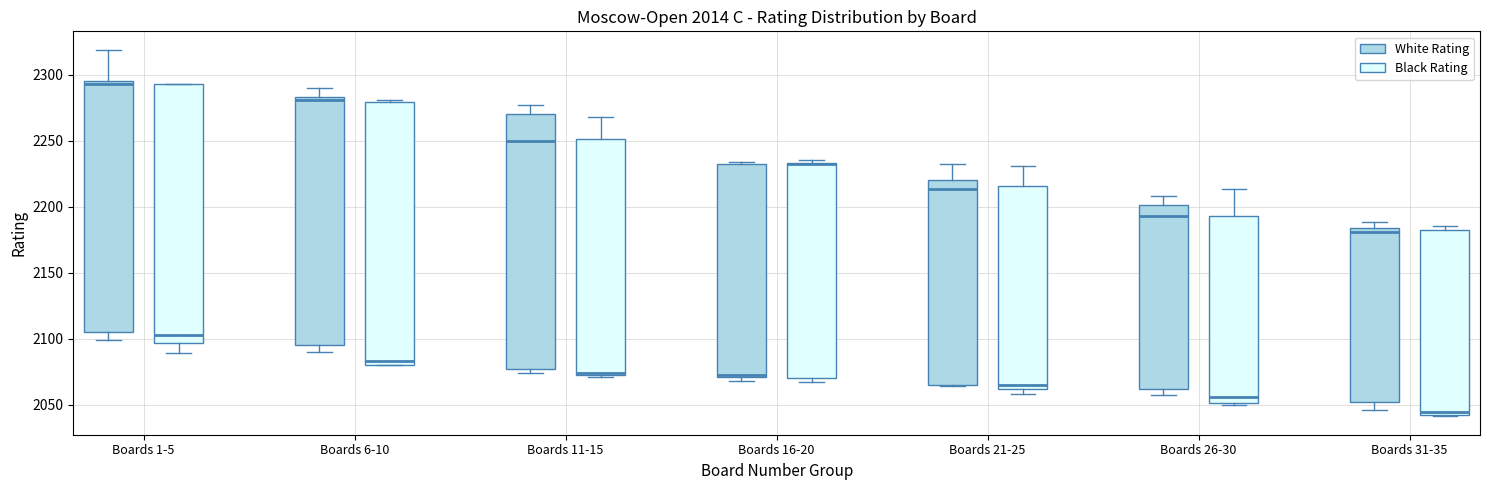

Where is the upper edge of the box for Boards 31-35 (Black Rating) on the y-axis? The values are not printed on the chart, so give them approximately, as read against the axis.

2180